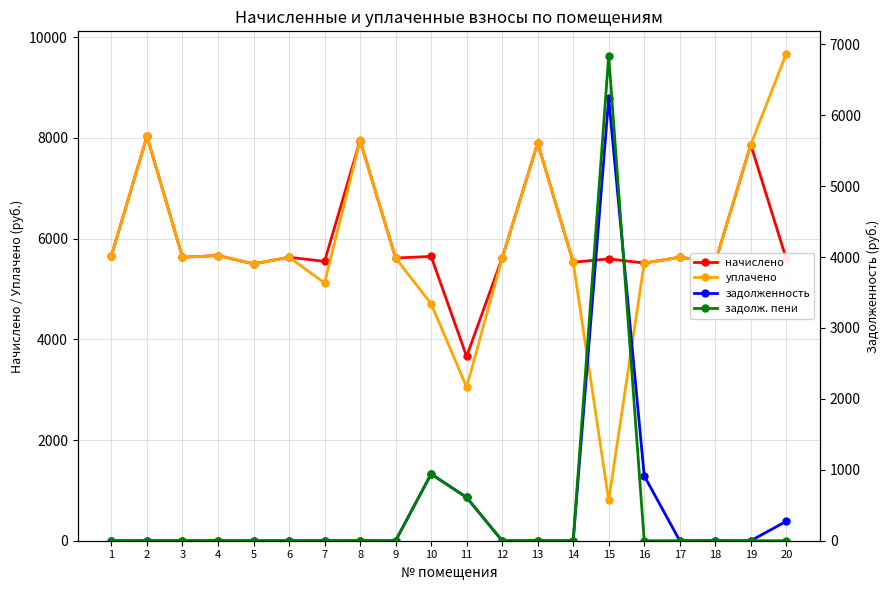

True or false: задолж. пени and начислено cross at least once.

True